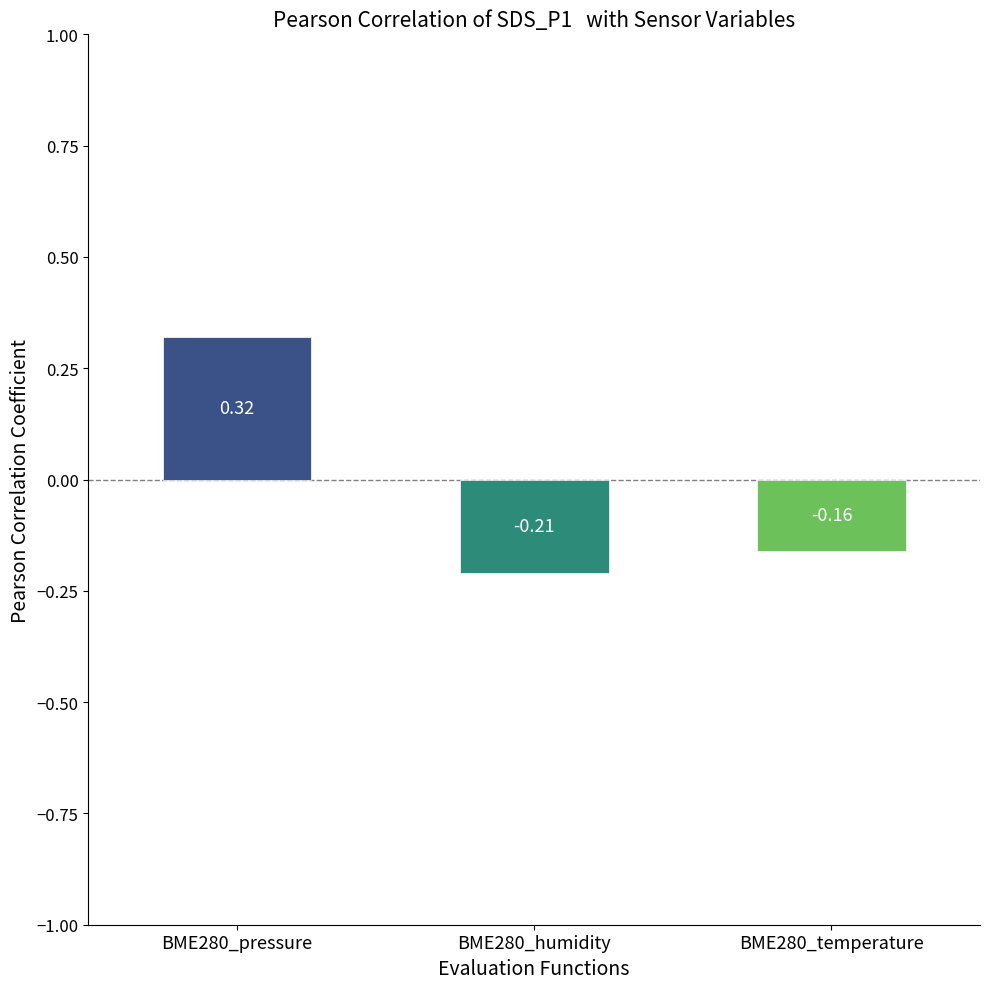

Is it true that the value at BME280_pressure is 0.2?

False